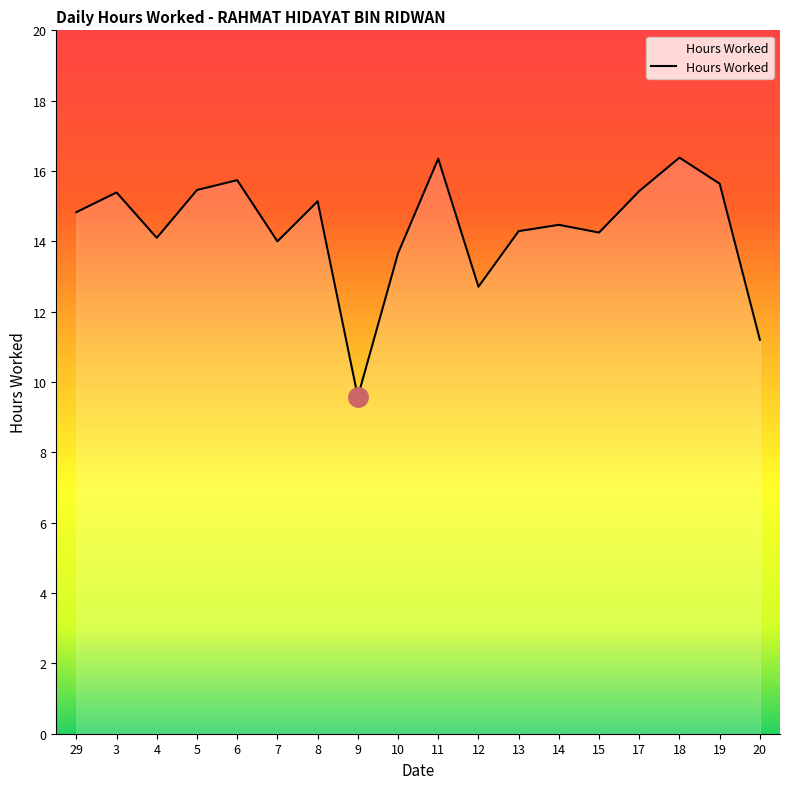

What position from the left is 18?

16